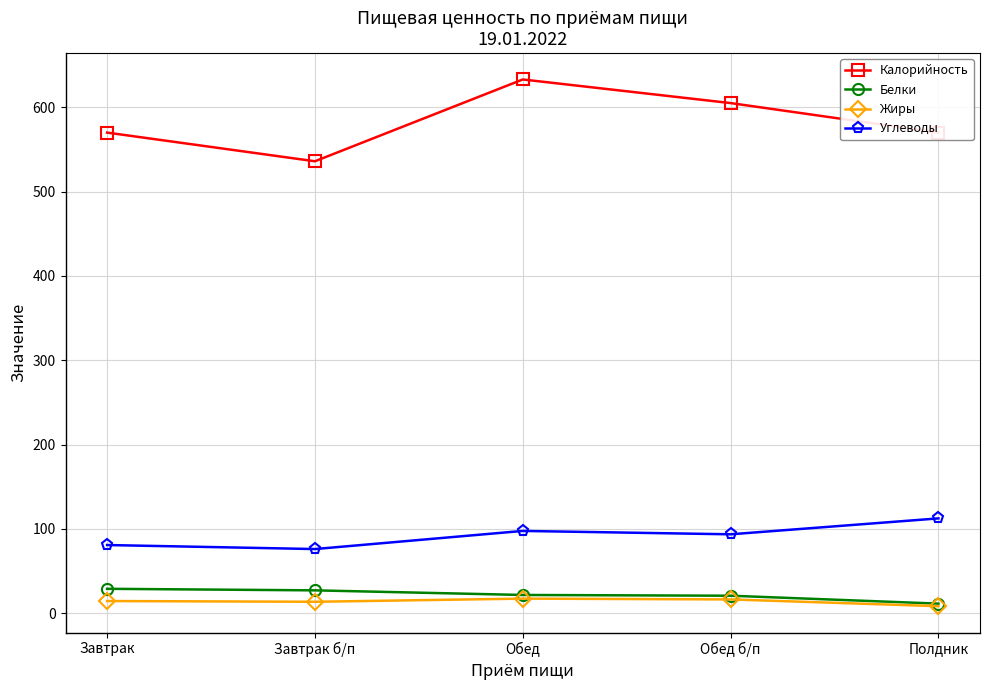

What is the total value across all series at Обед?

769.6